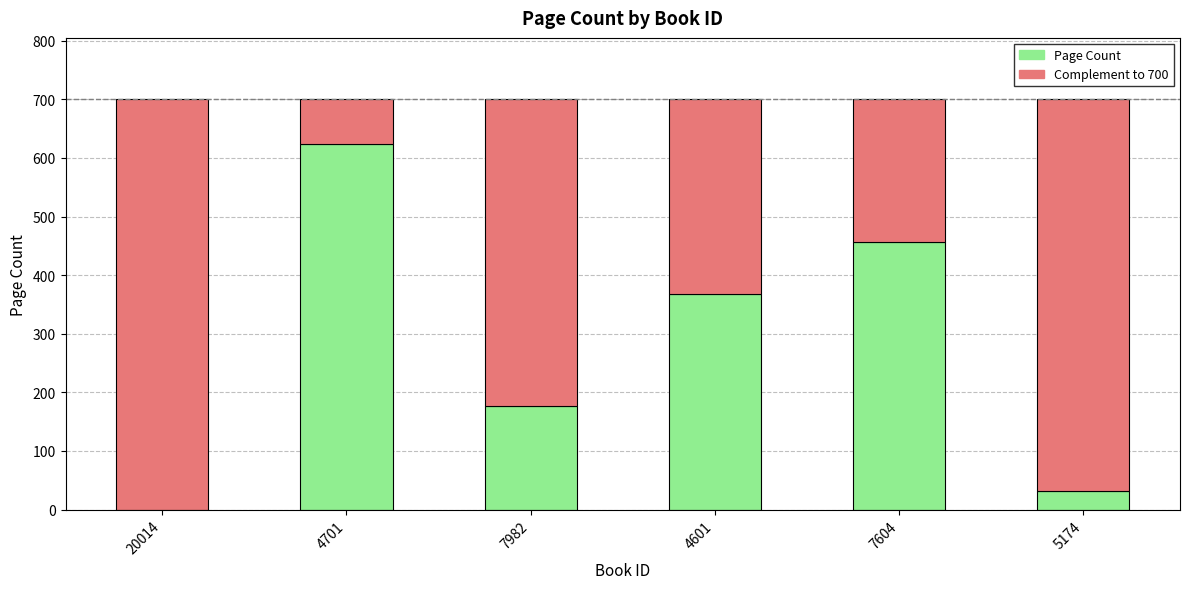

The Page Count series shows 55 at 7982. True or false?

False